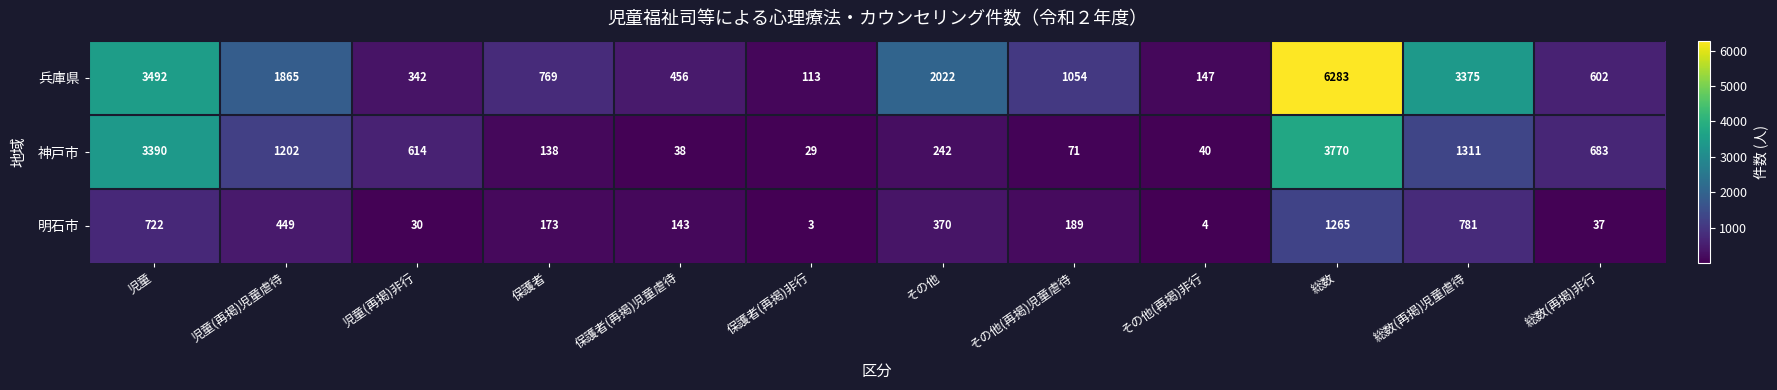

Which series has the largest total across all categories?

兵庫県